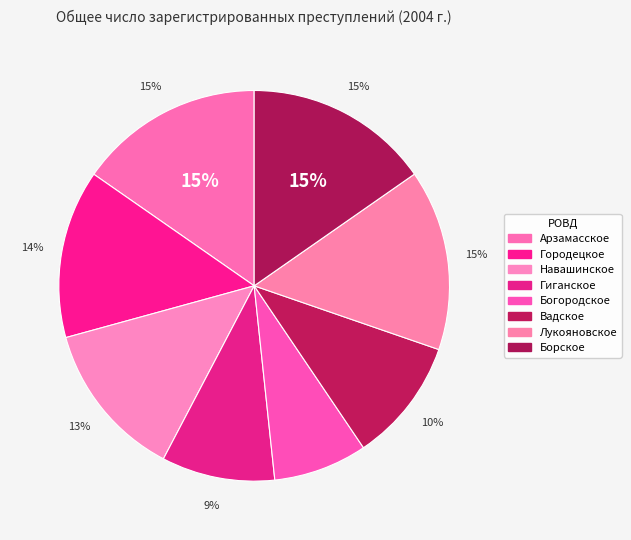

To the nearest percent, what percentage of the pie is Борское?

15%